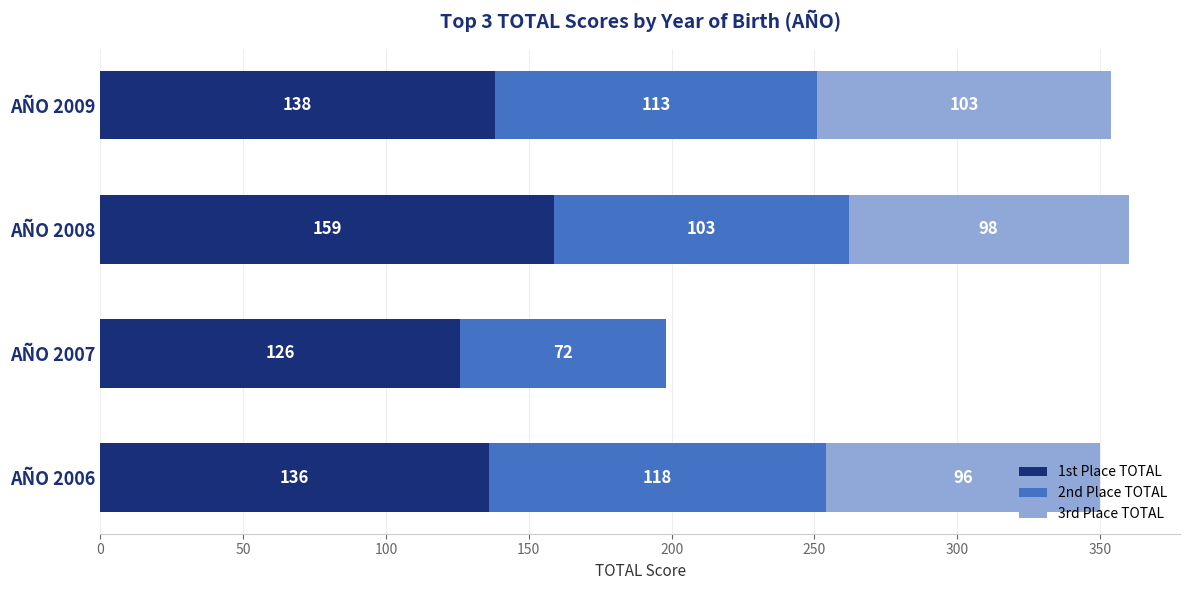

What is the highest value of the 1st Place TOTAL series?

159